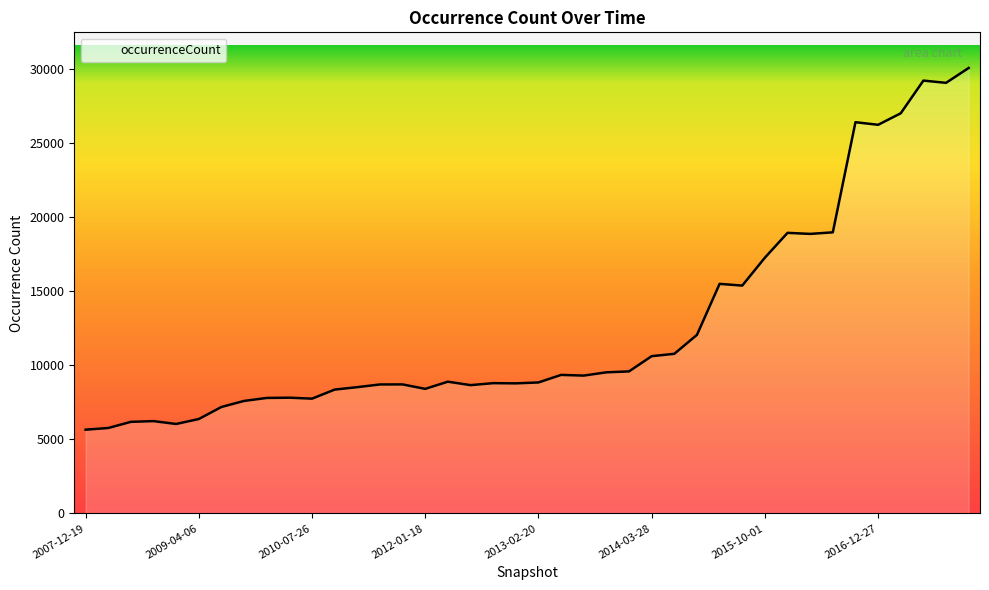

What is the greatest value displayed?

30095